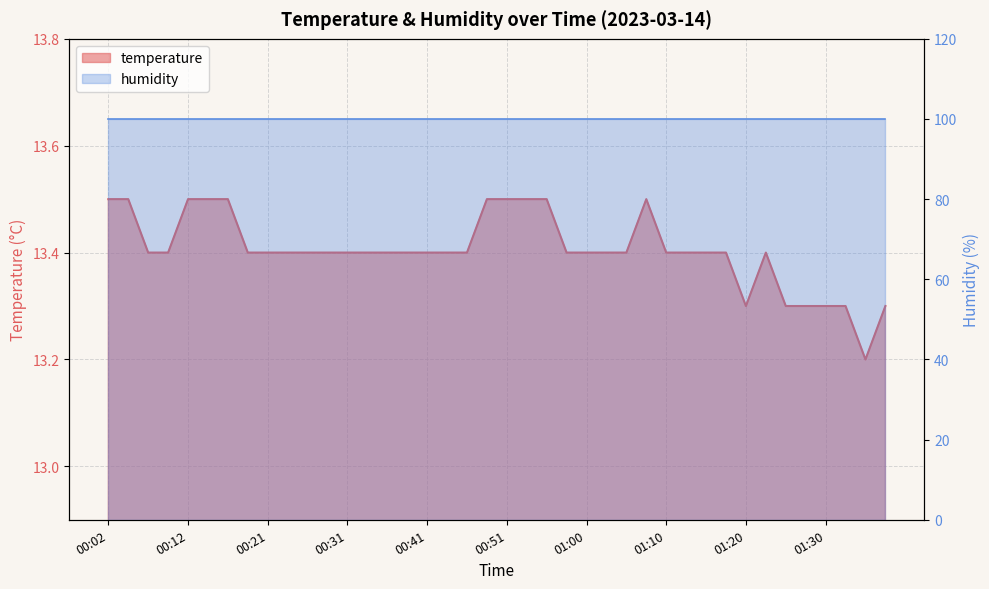

Reading left to right, transcribe all the data shown in this chart.

13.5	13.5	13.4	13.4	13.5	13.5	13.5	13.4	13.4	13.4	13.4	13.4	13.4	13.4	13.4	13.4	13.4	13.4	13.4	13.5	13.5	13.5	13.5	13.4	13.4	13.4	13.4	13.5	13.4	13.4	13.4	13.4	13.3	13.4	13.3	13.3	13.3	13.3	13.2	13.3